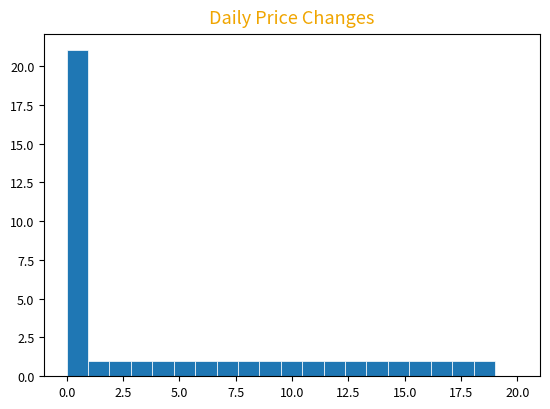

Around what value on the x-axis is the tallest bar? Give the approximate position of its centre, as read against the axis.

0.5